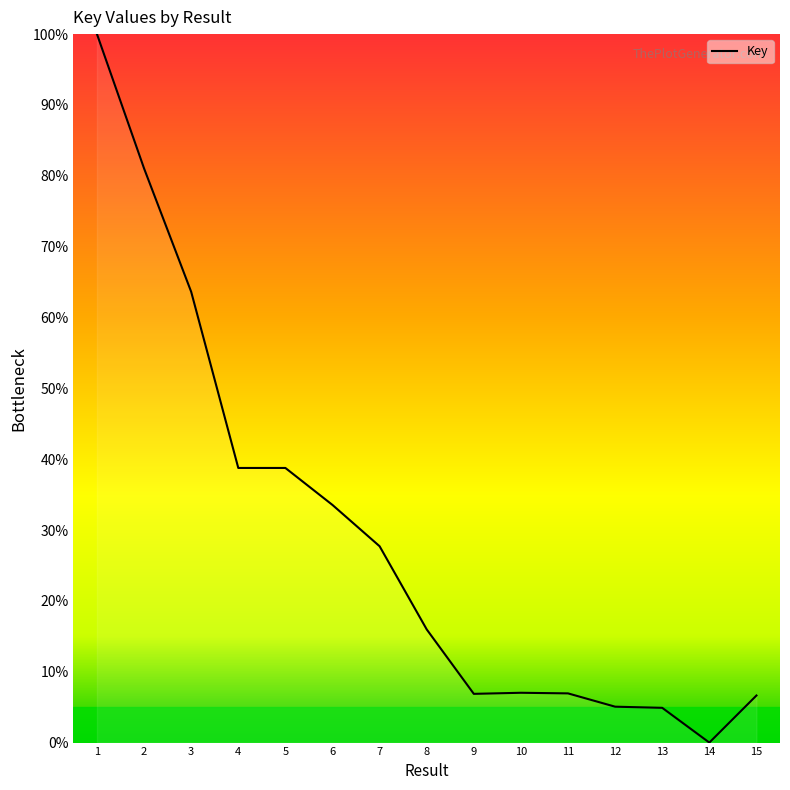

The value at 3 is 84.5. True or false?

False